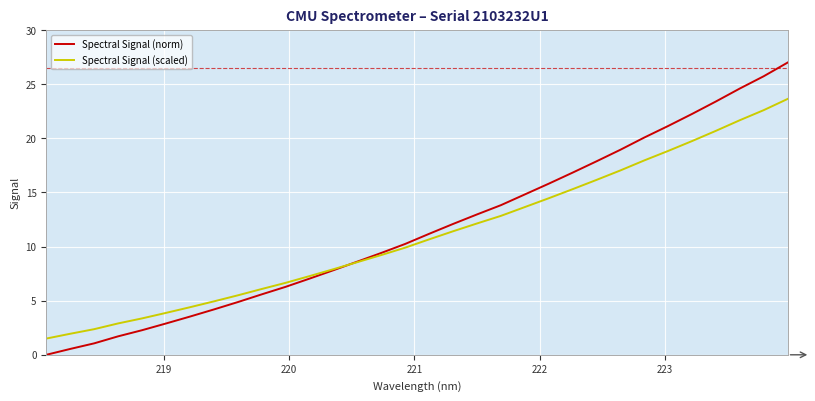

List the series in order of their overall mean, lowest first.

Spectral Signal (scaled), Spectral Signal (norm)